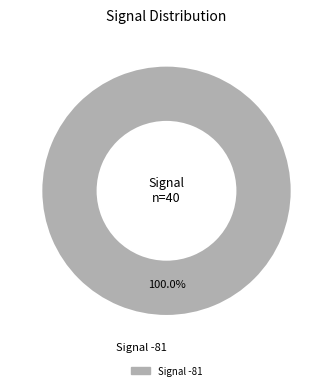

Does any single category account for the majority?

Yes